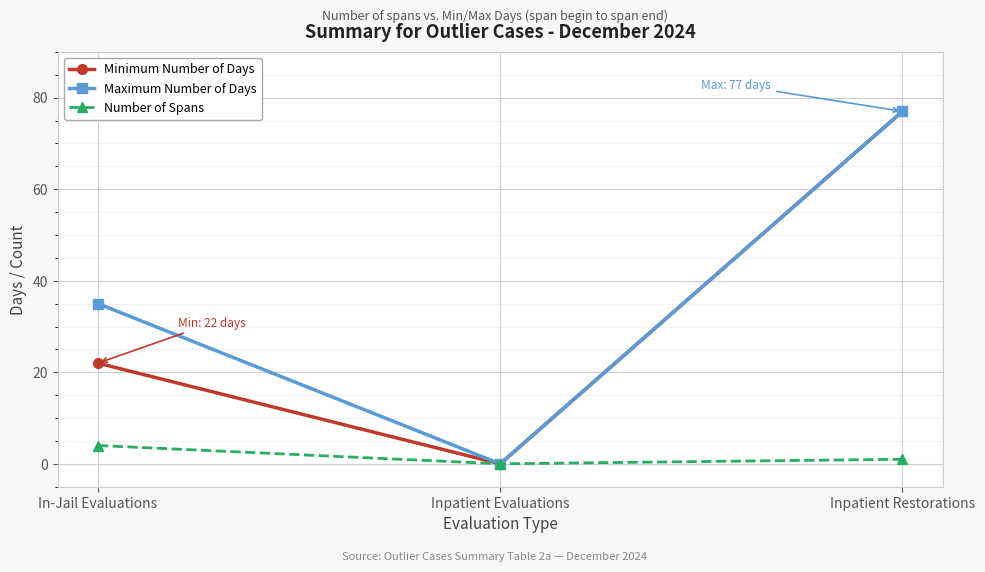

Where does the Number of Spans series first go above 1?

In-Jail Evaluations